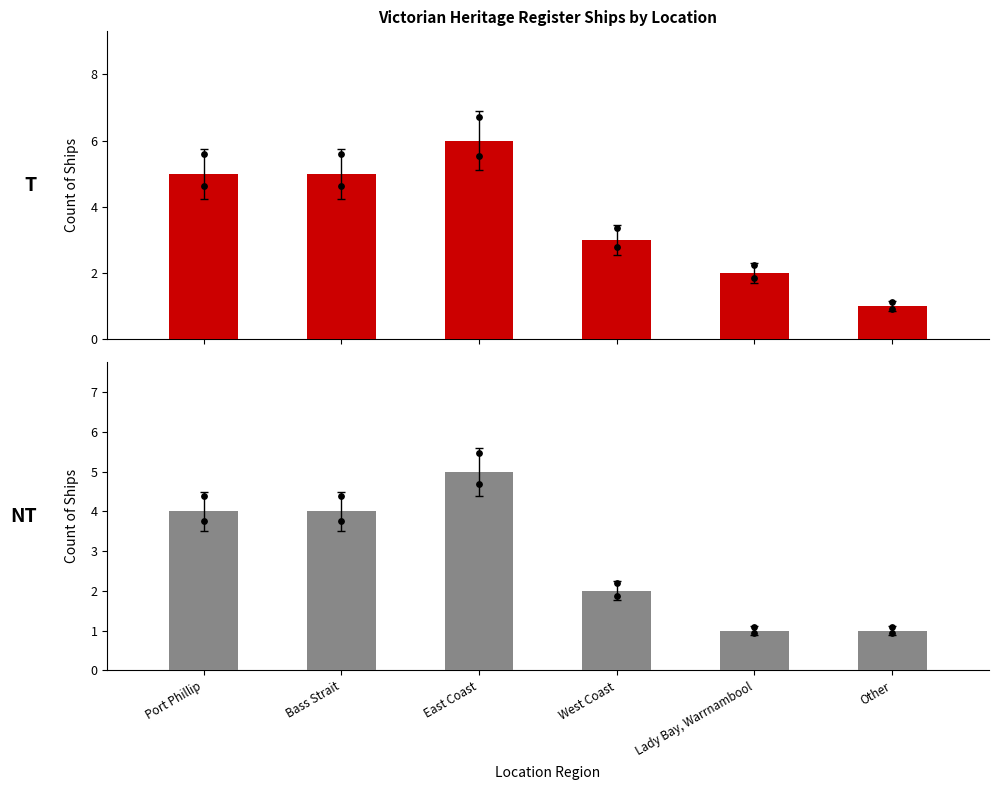

Is the value of T at Port Phillip greater than the value of NT at East Coast?

No